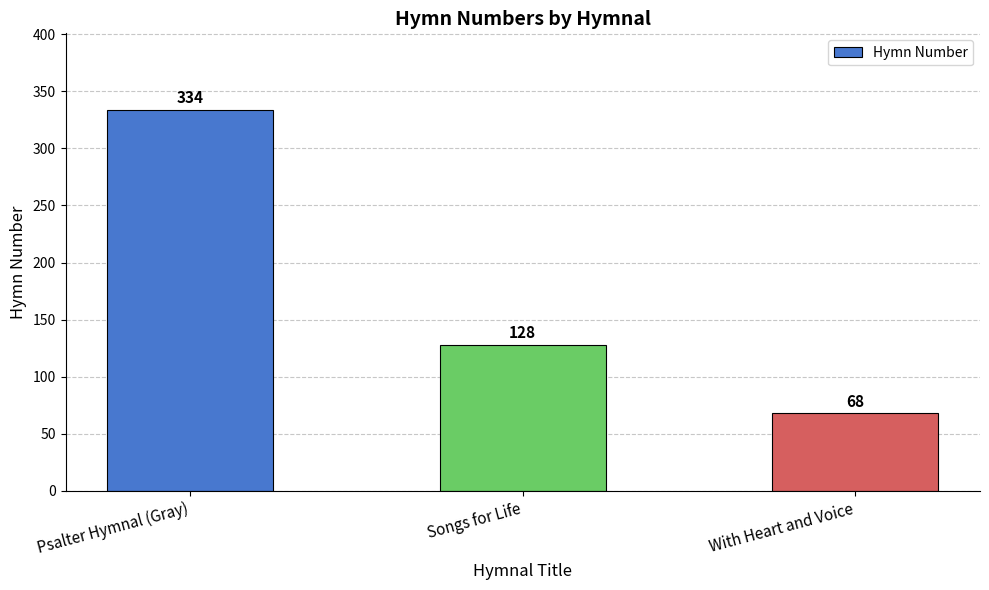

True or false: the data shows 24 at With Heart and Voice.

False